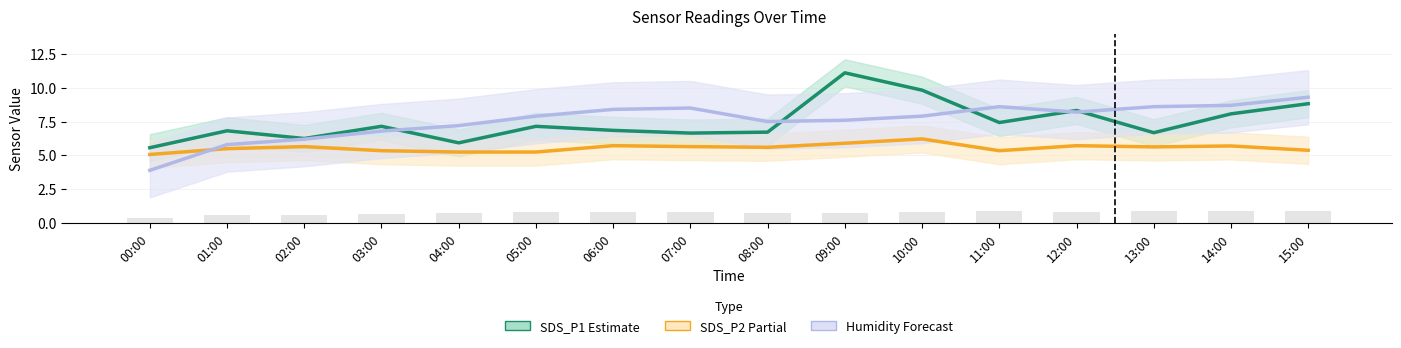

What is the spread (max minus min) of values at 14:00?

7.8